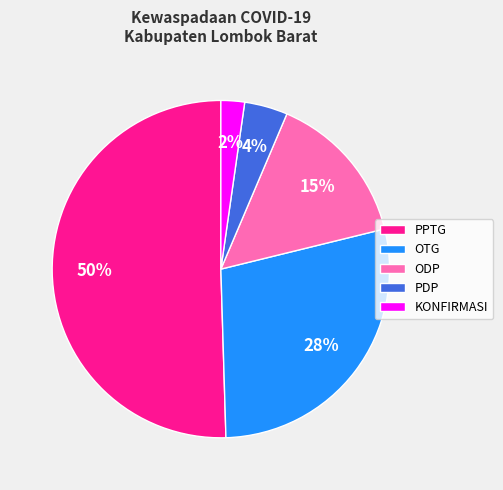

Between KONFIRMASI and OTG, which is larger?

OTG